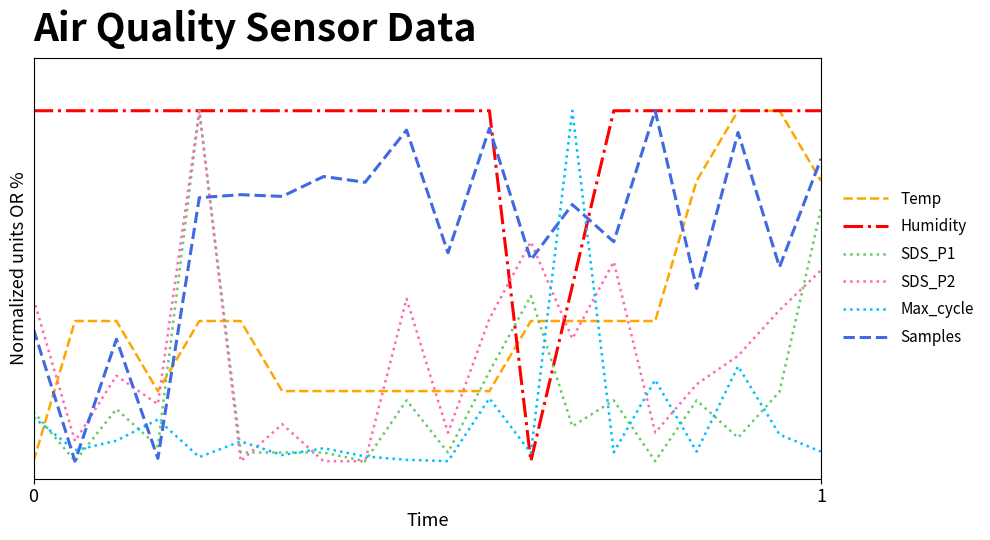

Is this an area chart (filled region under the line)?

No